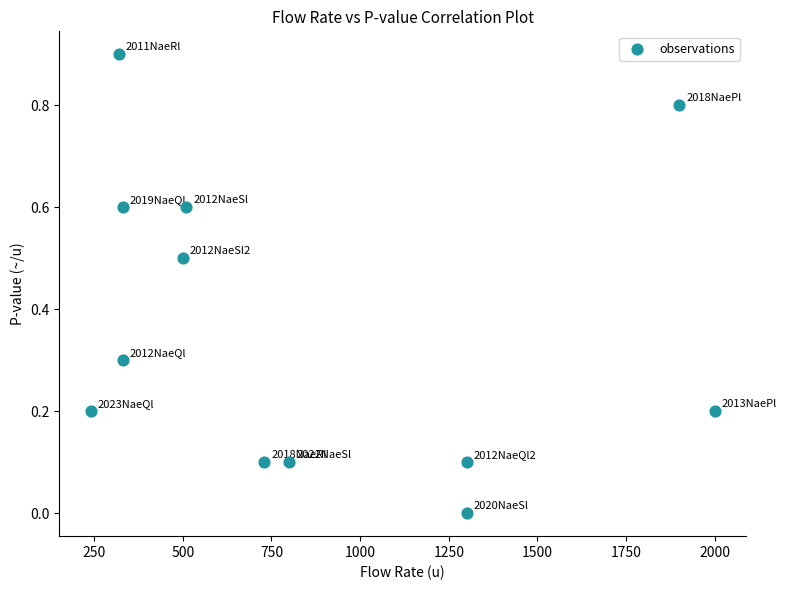

What is the range of Y values (max minus min)?

0.9